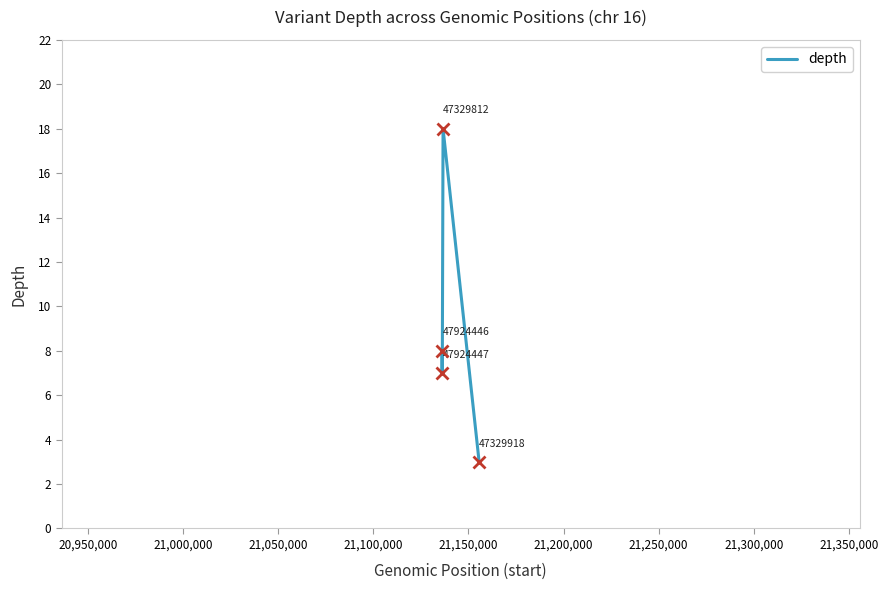

What is the minimum value for depth?

3